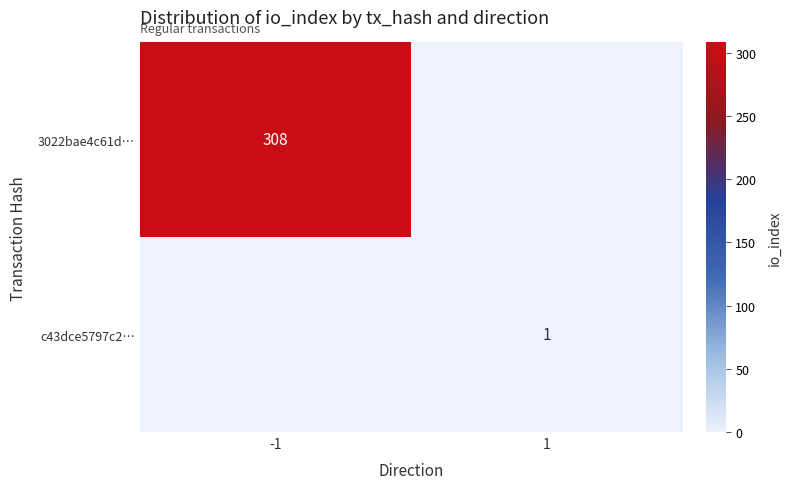

Is the value of c43dce5797c2… at 1 greater than the value of 3022bae4c61d… at -1?

No